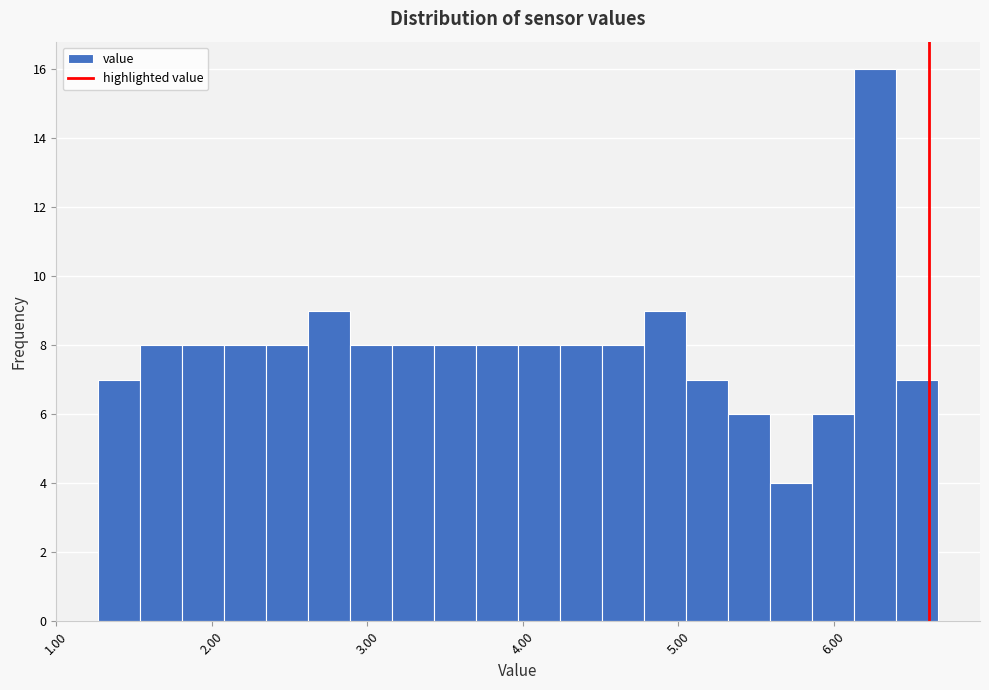

Read against the x-axis, roughly where is the centre of the tallest bar?

6.3